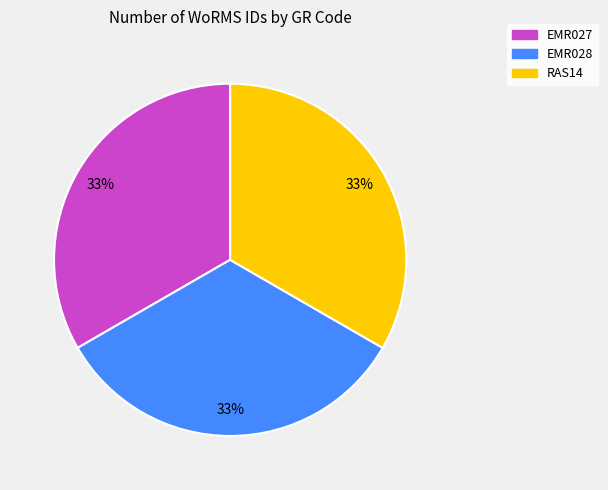

What percentage is the RAS14 slice, to the nearest percent?

33%